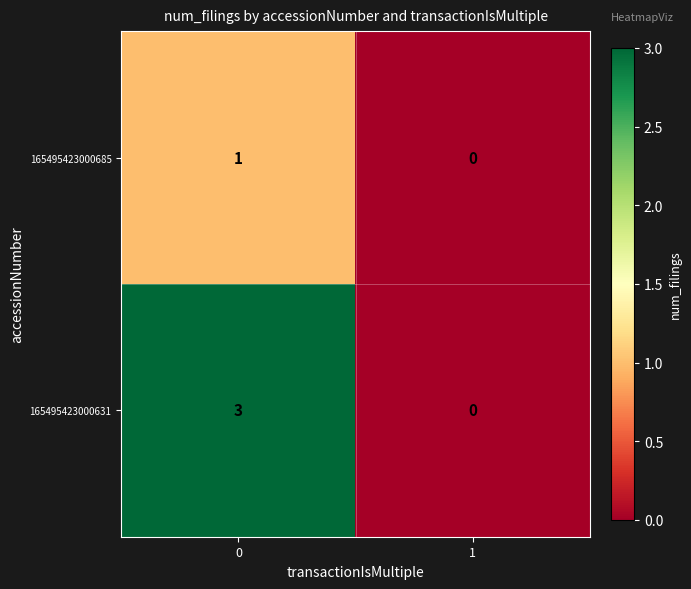

Which series changed the most between 0 and 1?

165495423000631